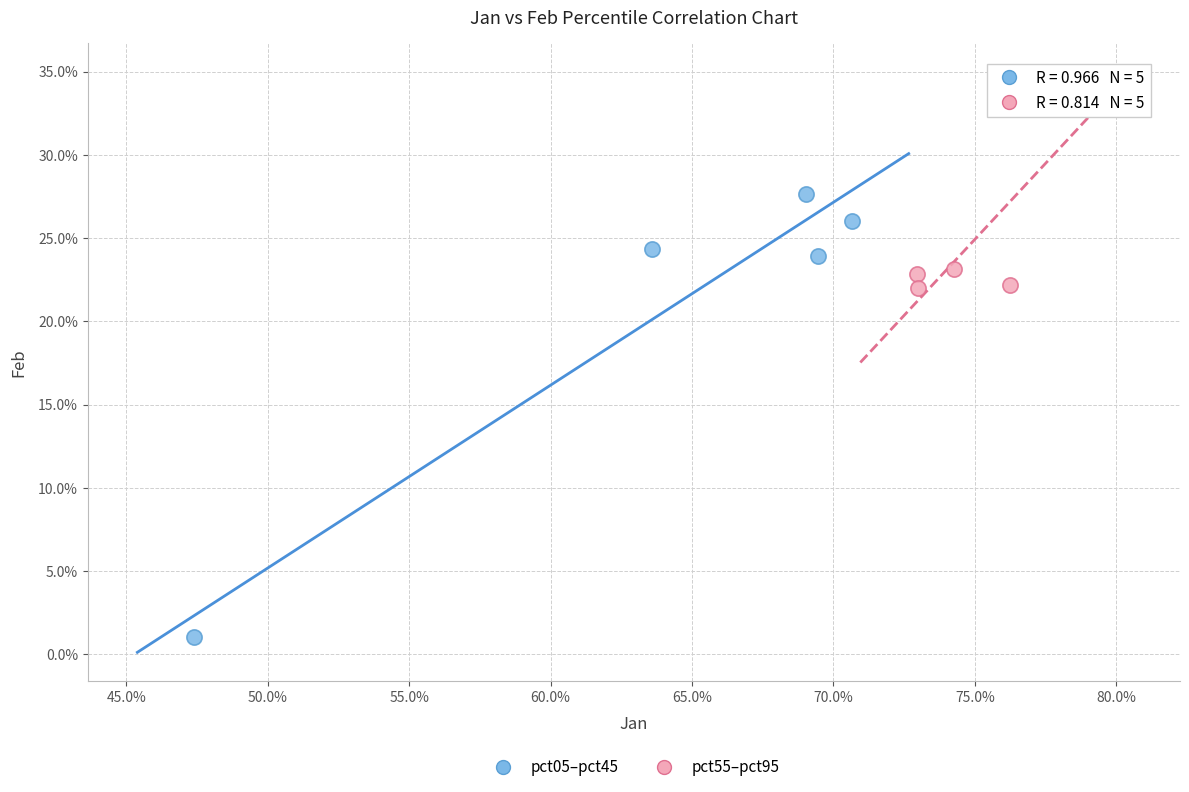

Which series has the largest Y range (max minus min)?

pct05–pct45